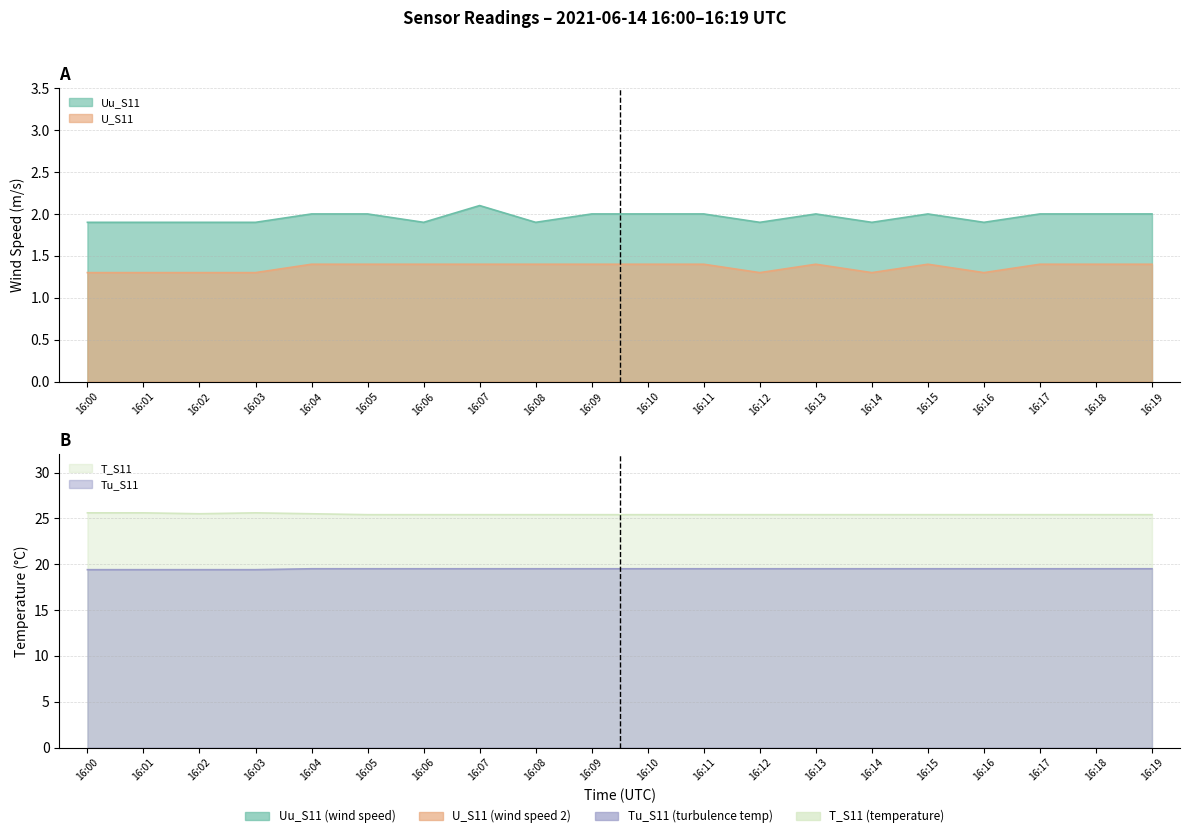

How many lines are shown in the chart?

4